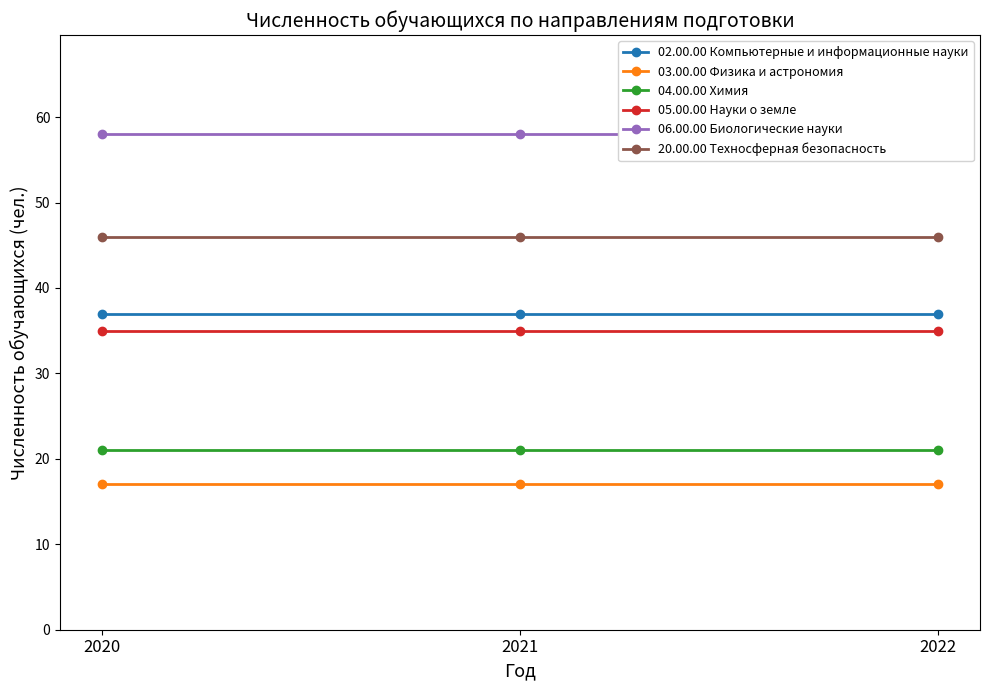

How many series are shown in this chart?

6